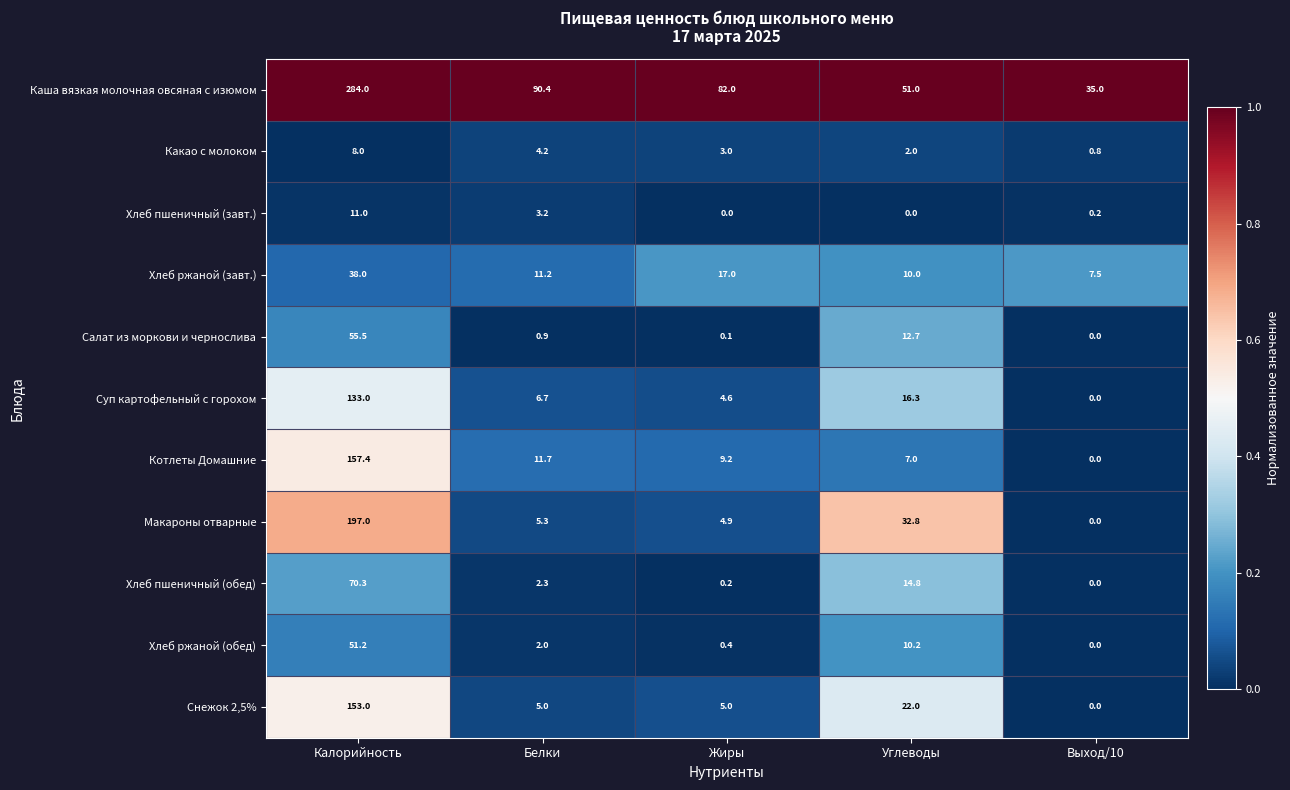

Which category has the highest value across all series?

Калорийность